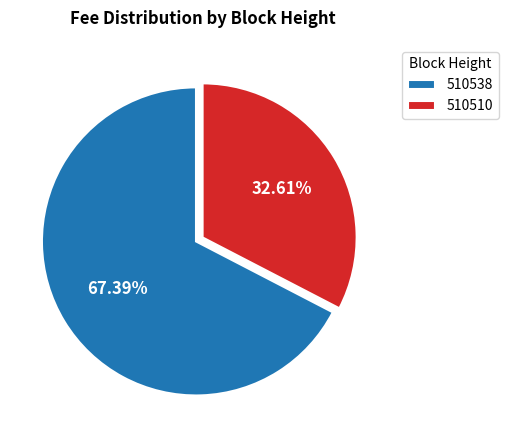

Is the sum of 510538 and 510510 greater than half?

Yes